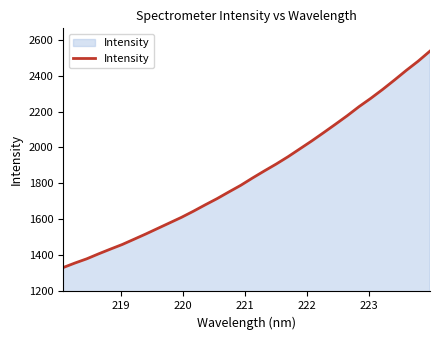

What is the greatest value displayed?

2537.8